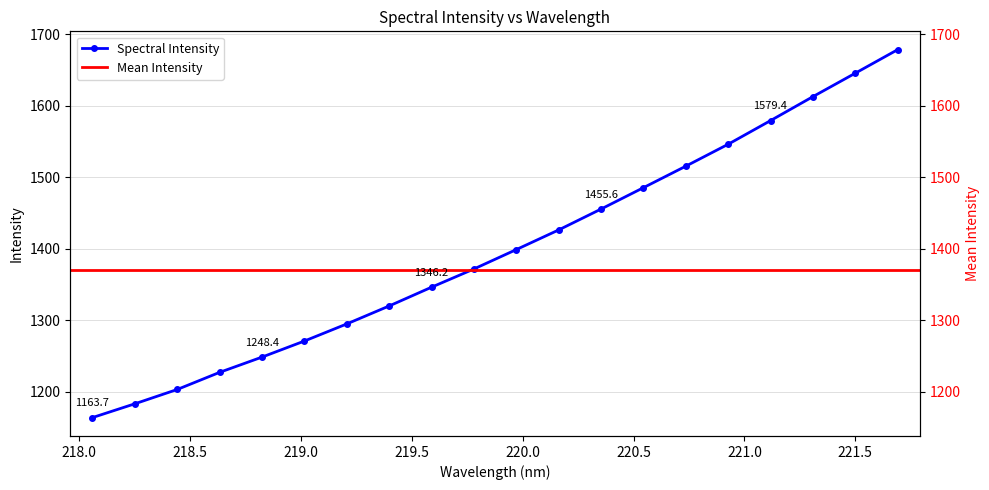

Which has a higher value, 221.4993 or 218.8244?

221.4993